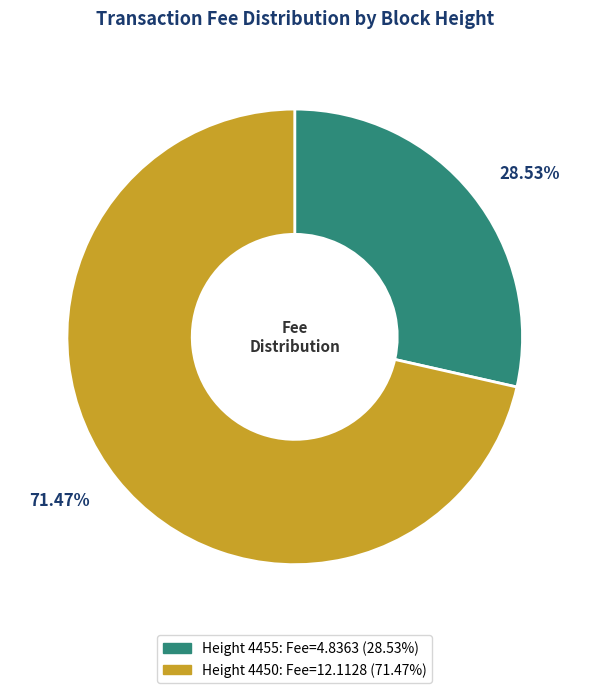

Is there a majority slice in this chart?

Yes